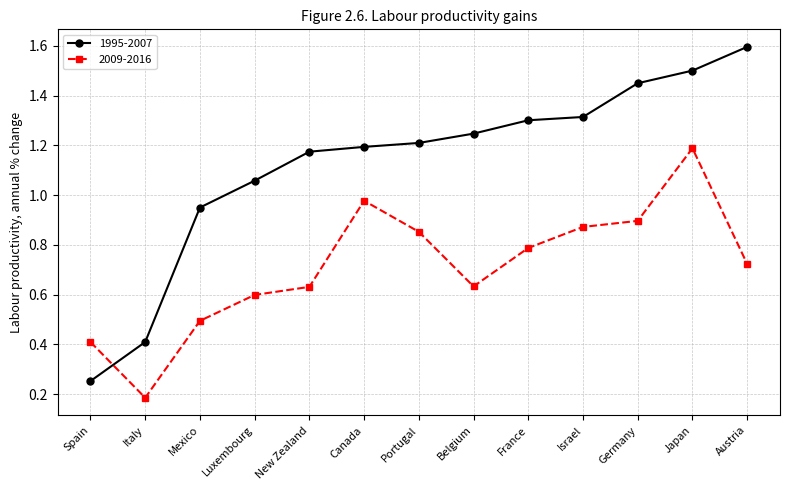

Which series has the largest total across all categories?

1995-2007